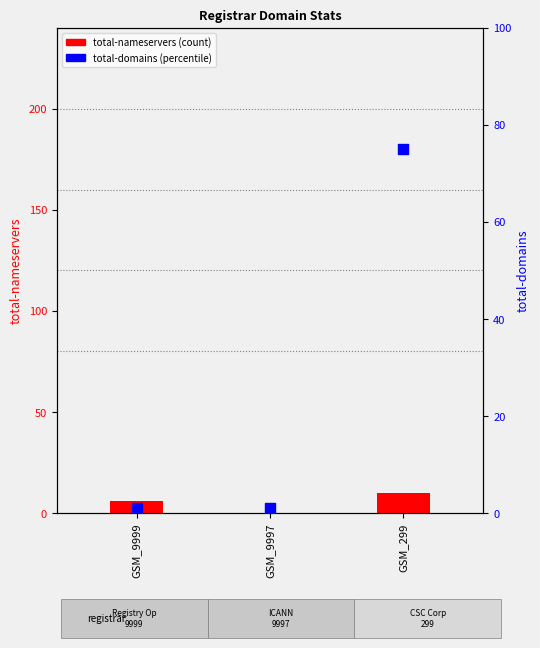

Which series has the largest total across all categories?

total-domains